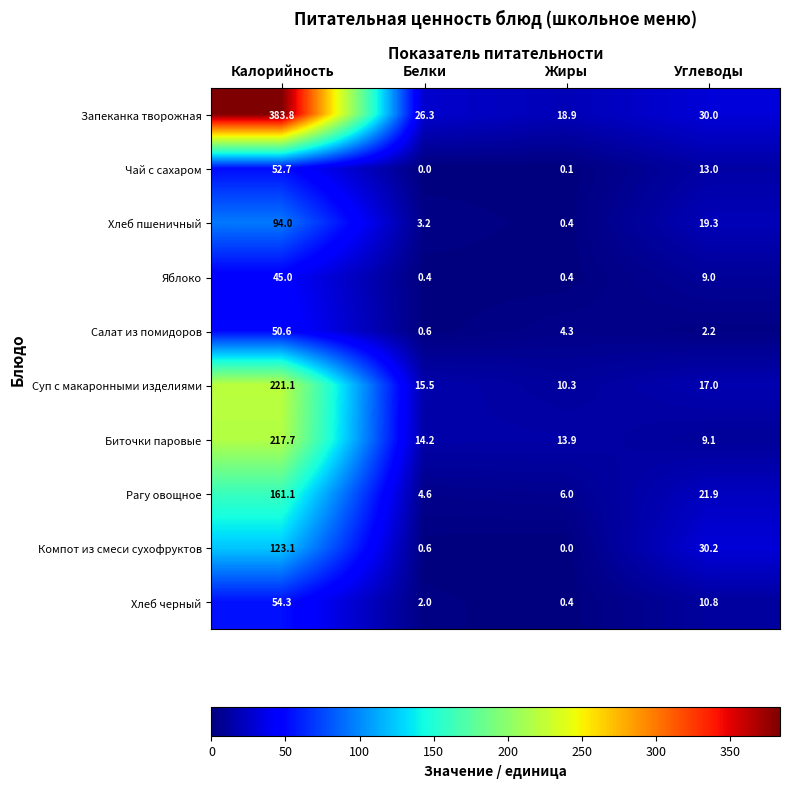

The value of Компот из смеси сухофруктов at Калорийность is 79.1. True or false?

False